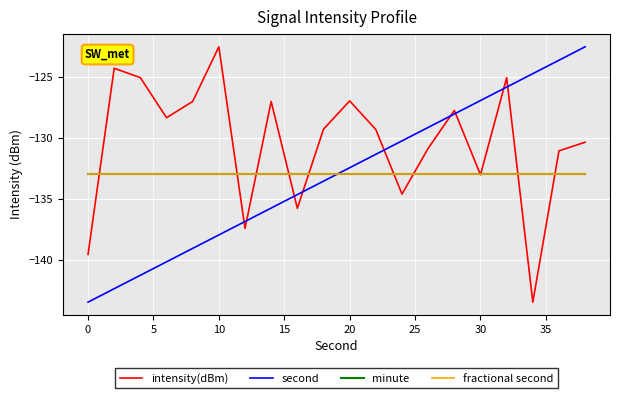

Is this an area chart (filled region under the line)?

No